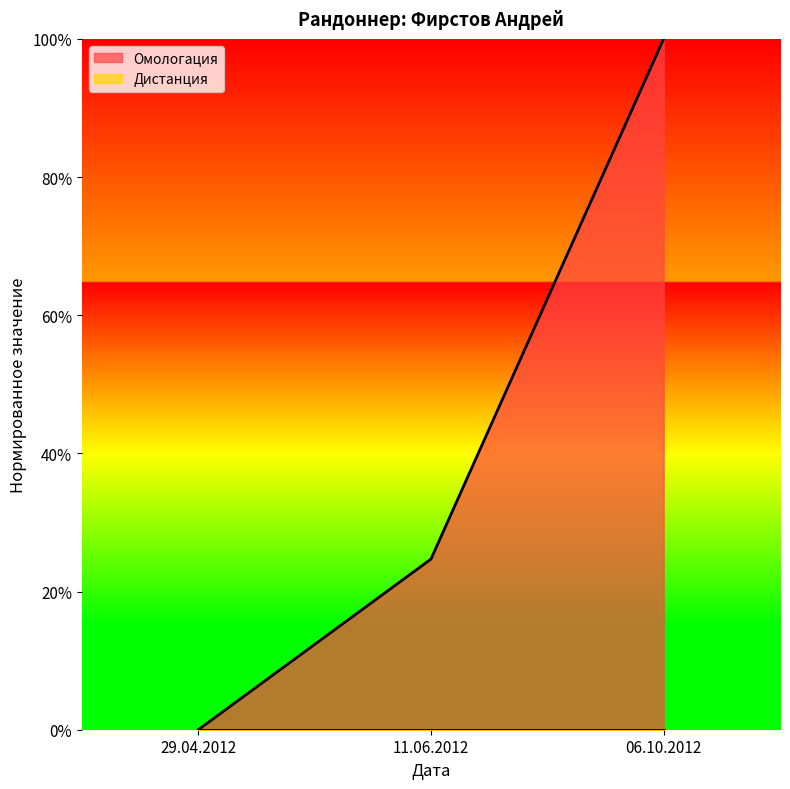

How many values exceed 0?

2